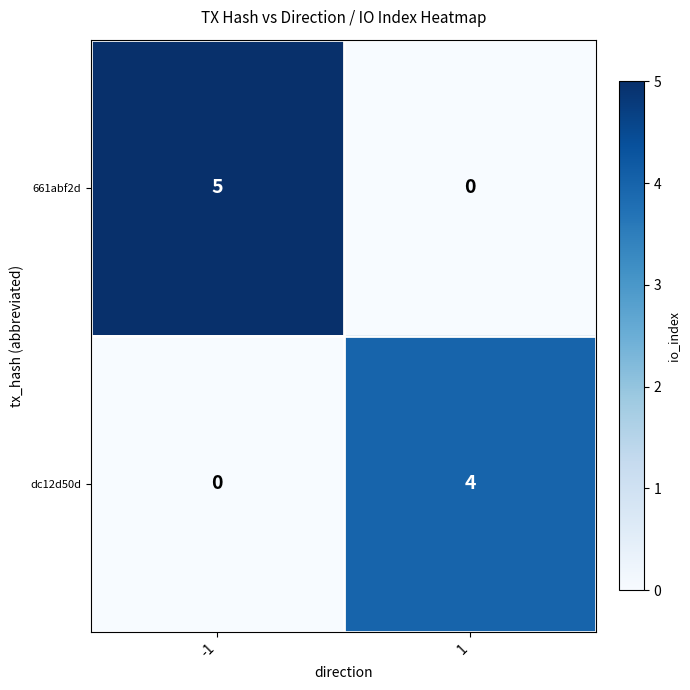

What is the total value across all series at -1?

5